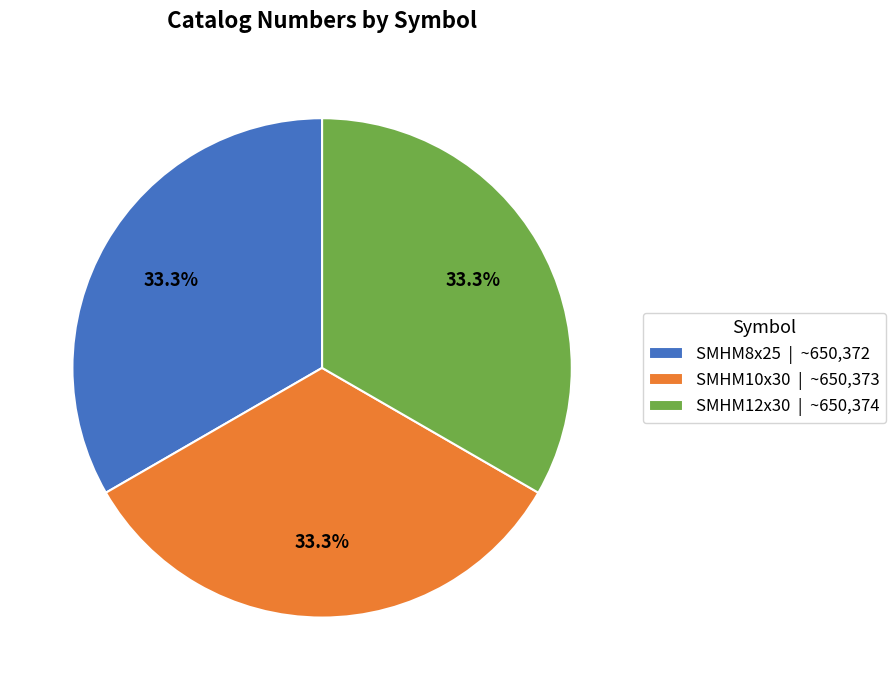

Does SMHM8x25 represent more than half of the total?

No